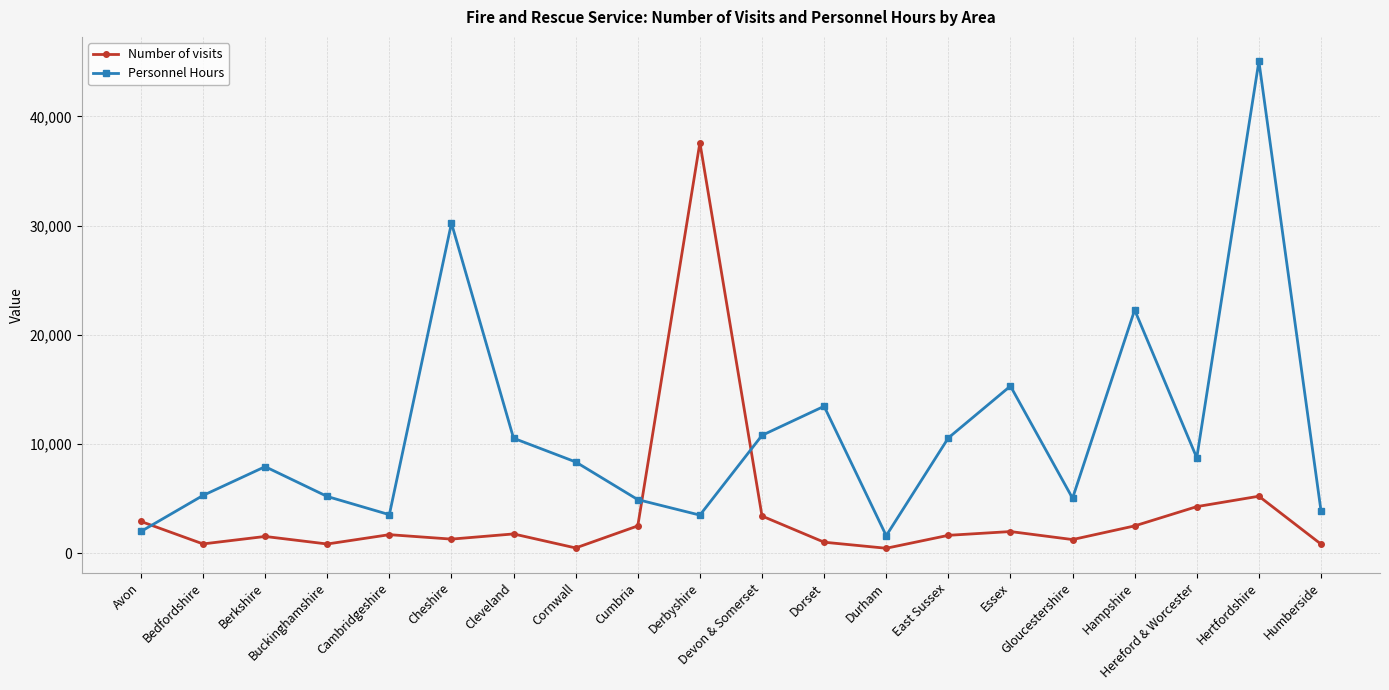

Does the chart have visible grid lines?

Yes